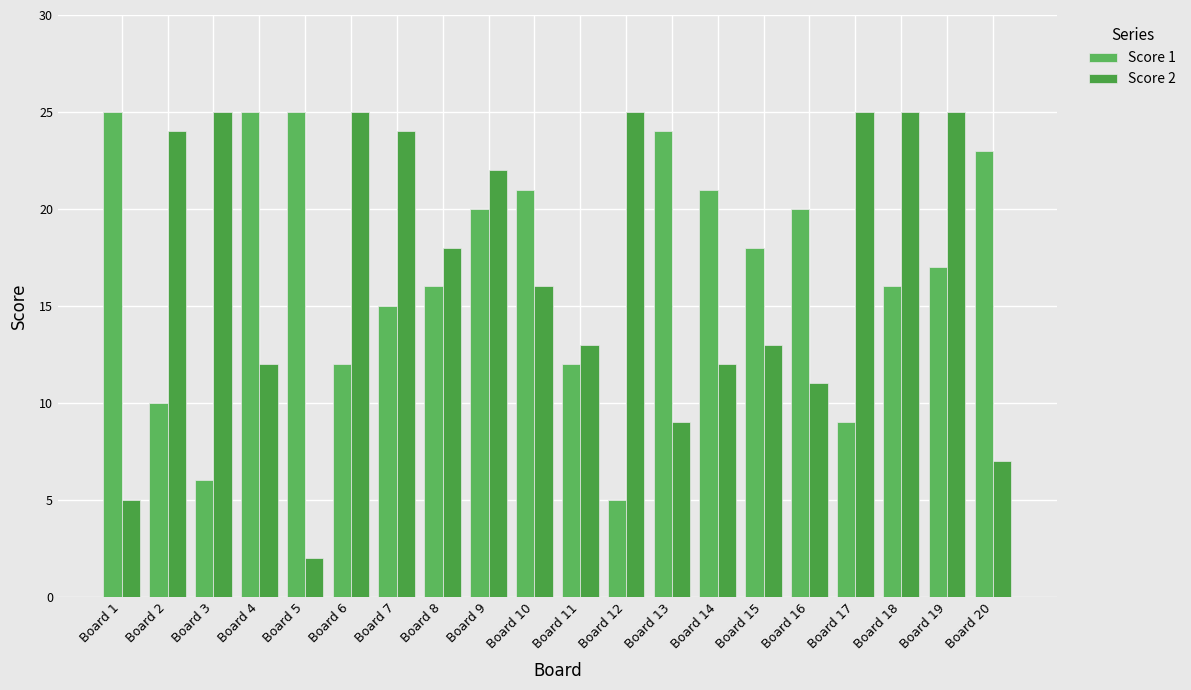

What is the difference between the Score 1 values at Board 6 and Board 17?

3